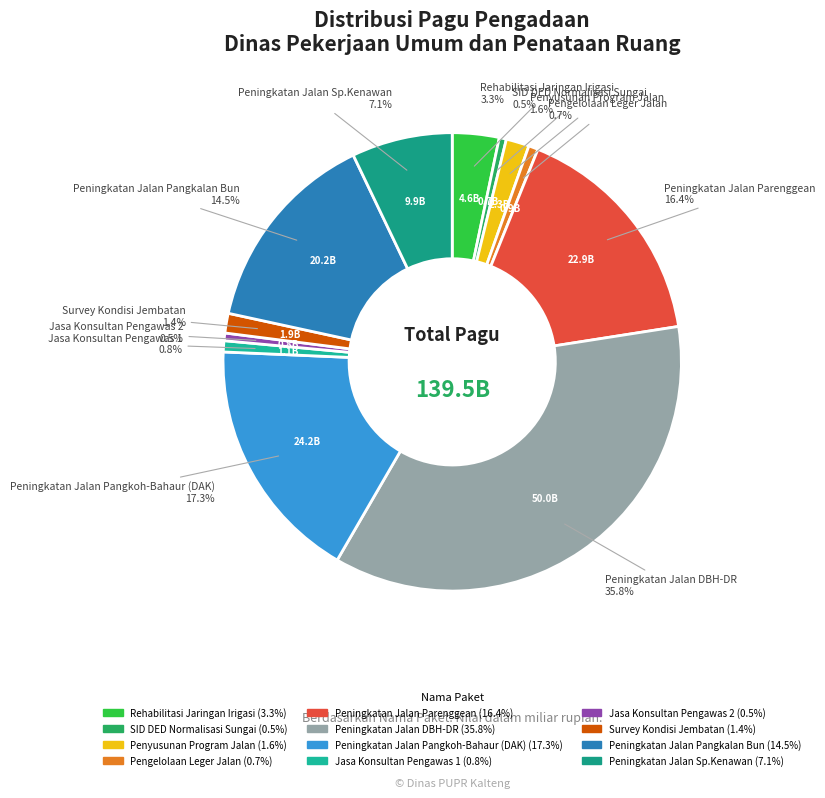

How many segments does this pie chart have?

12